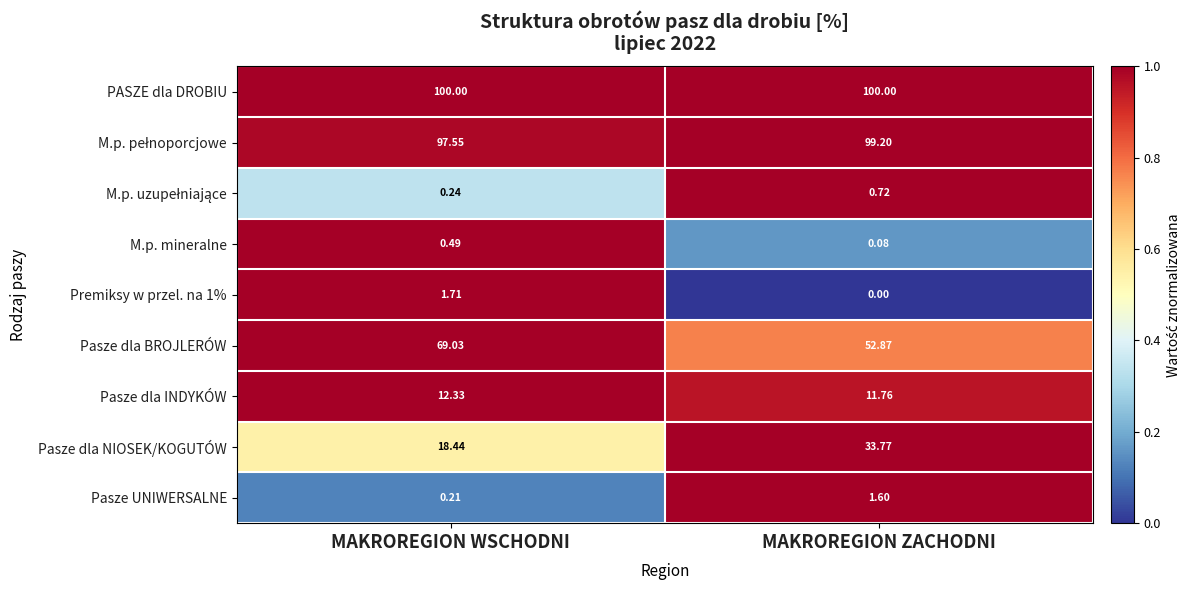

Where does the Premiksy w przel. na 1% series first go above 1?

MAKROREGION WSCHODNI